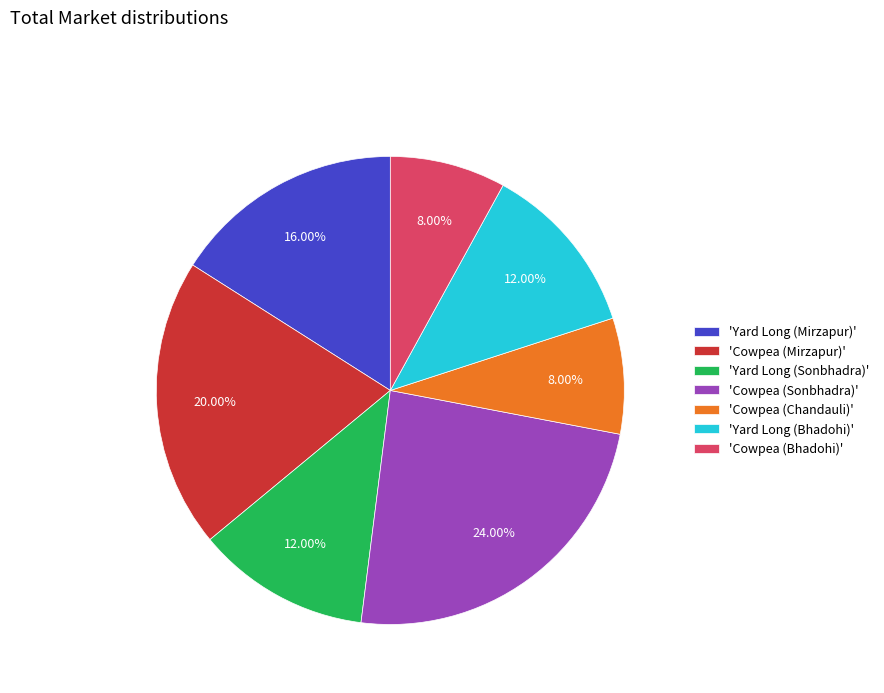

Which has a higher value, 'Cowpea (Sonbhadra)' or 'Yard Long (Sonbhadra)'?

'Cowpea (Sonbhadra)'